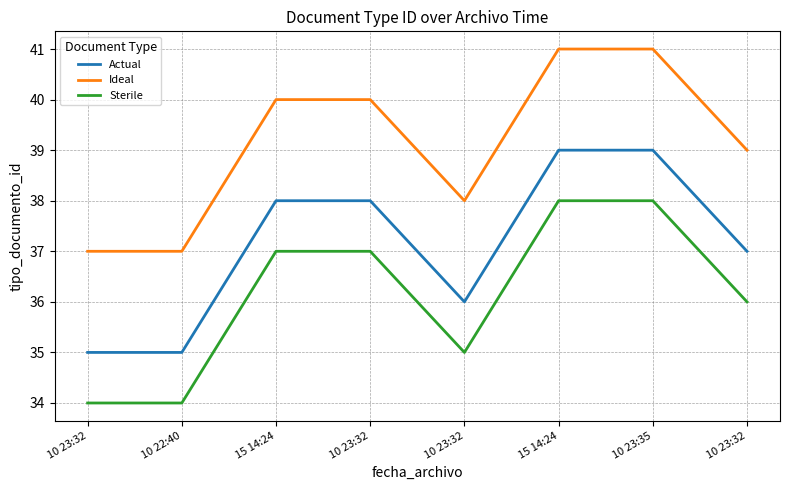

Is it true that Actual equals 38 at 15 14:24?

True